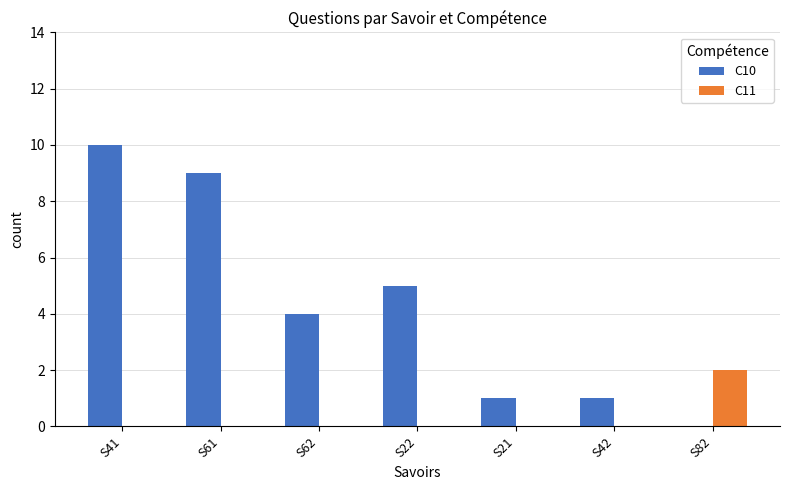

What is the maximum value shown in the chart?

10